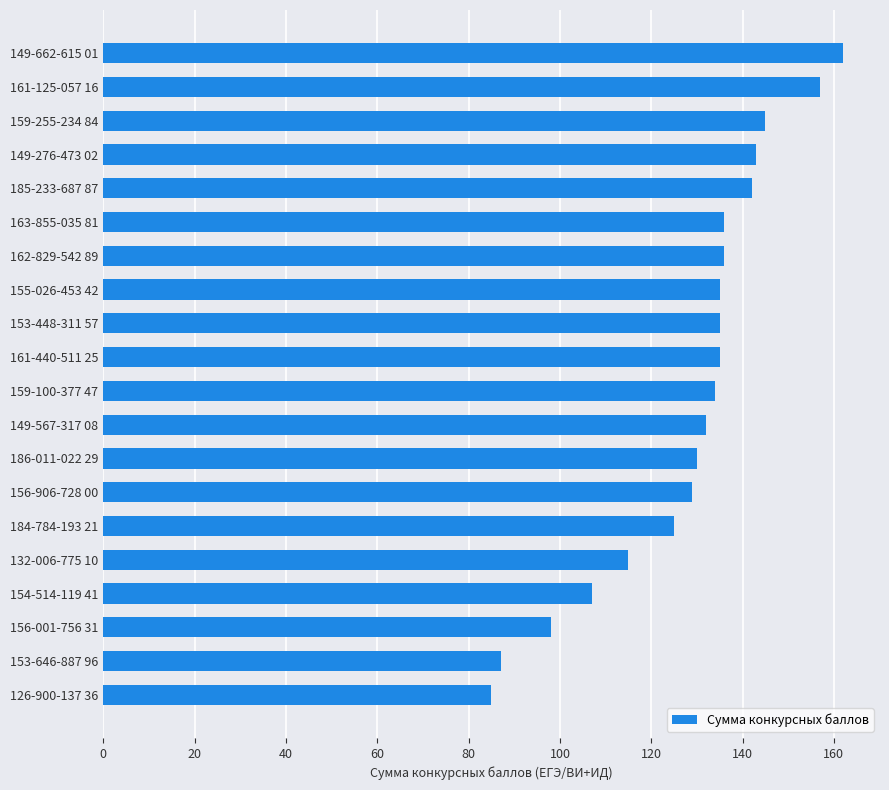

The chart shows a value of 129 at 156-906-728 00. True or false?

True